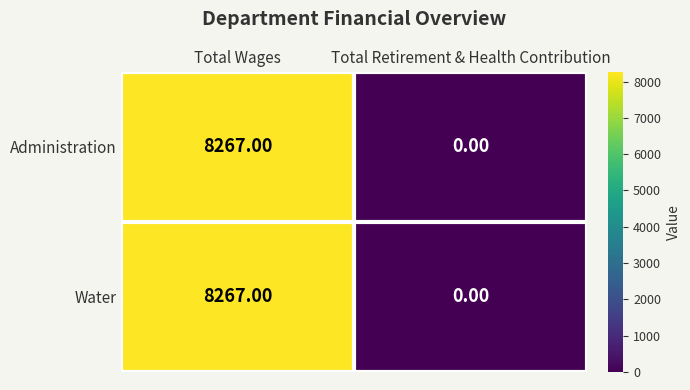

List the labels in order of Water value, largest first.

Total Wages, Total Retirement & Health Contribution